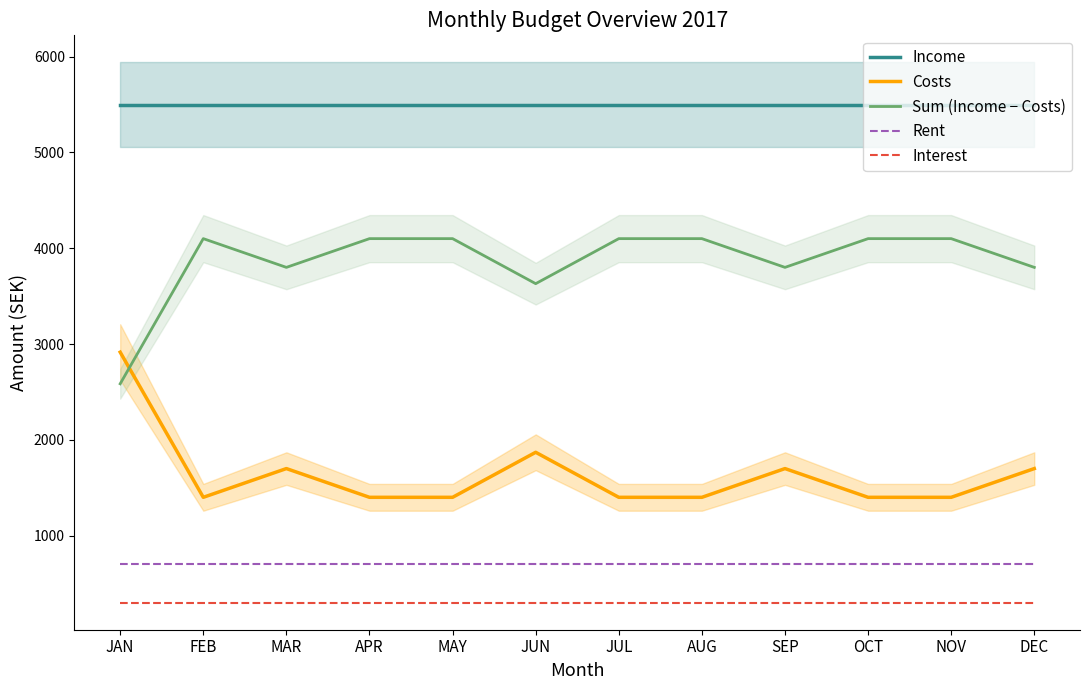

How many series are shown in this chart?

5